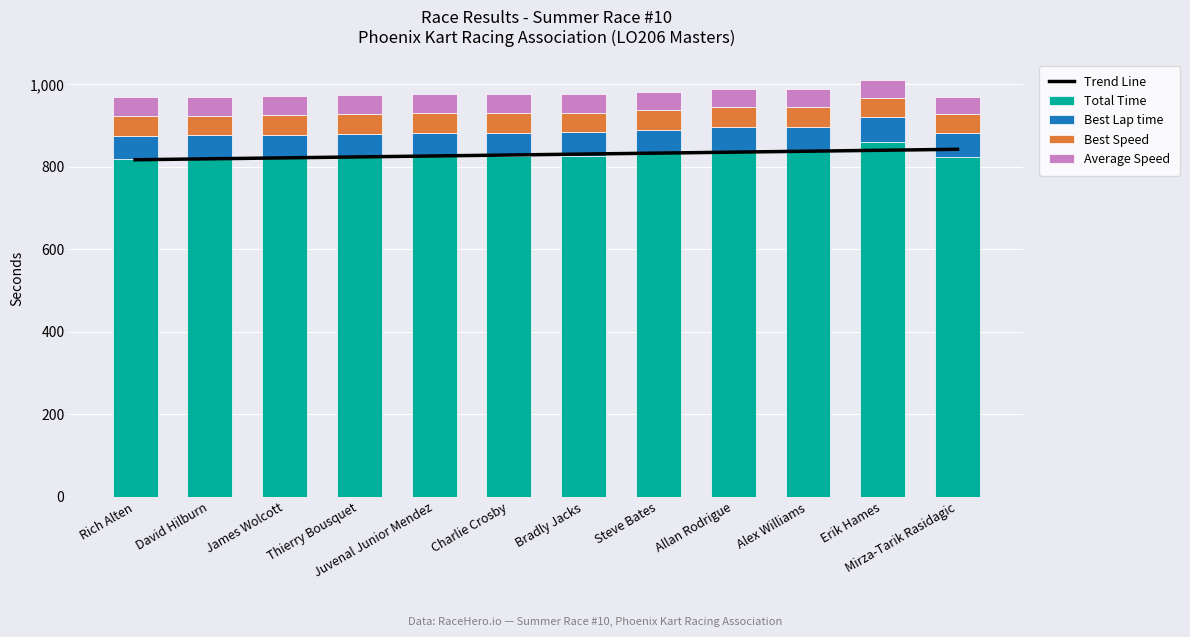

What value does the Total Time series have at Charlie Crosby?

826.6